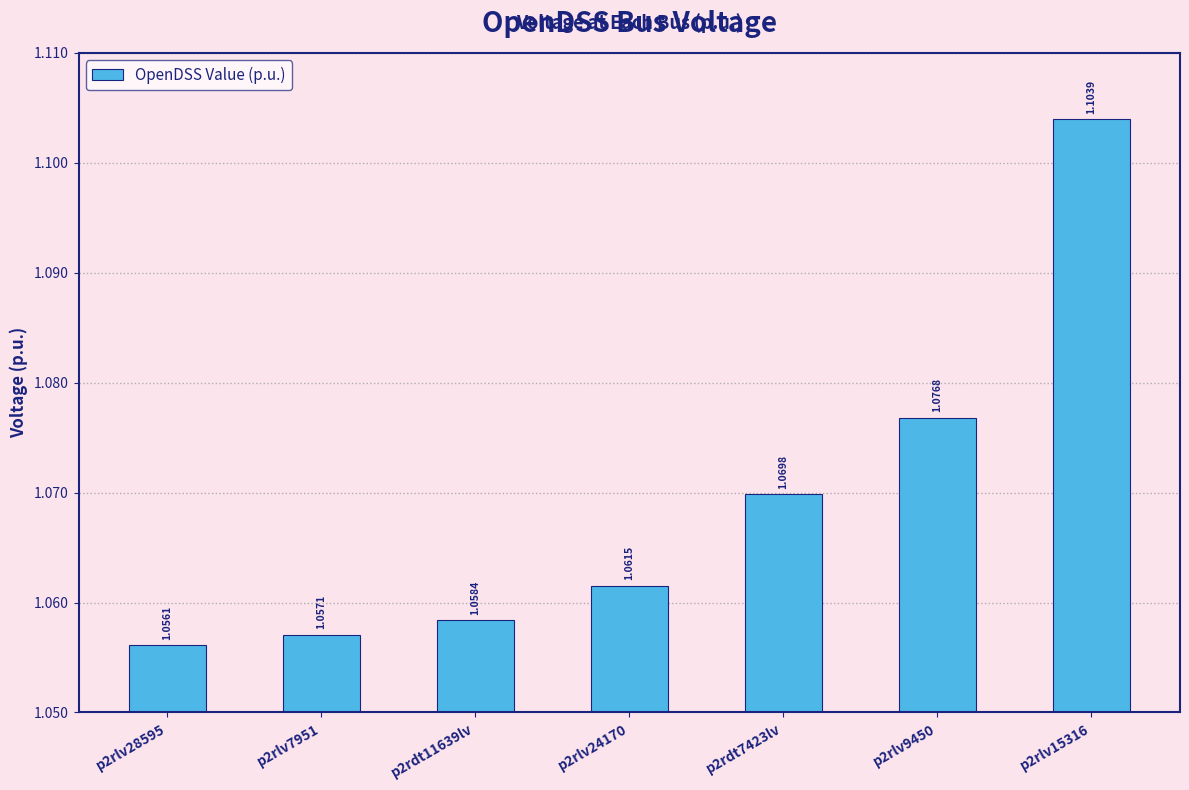

What is the label of the 5th bar from the left?

p2rdt7423lv